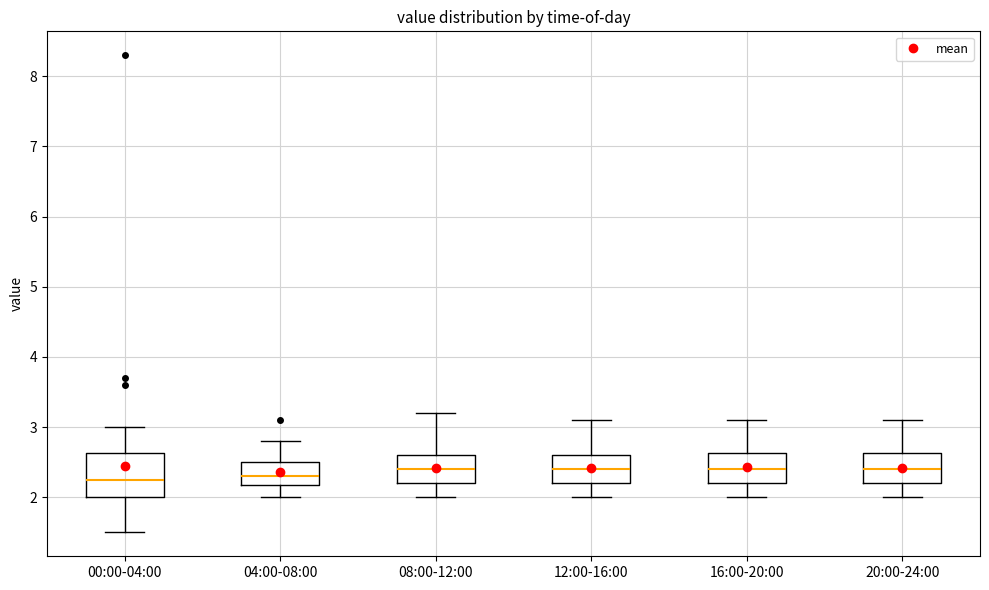

Reading left to right, read every box against the y-axis: the position of its median line, the range the box covers, and the ends of its whiskers. The values are not printed on the chart, so give them approximately, as read against the axis.

00:00-04:00: median 2.3, box 2.0 to 2.6, whiskers 1.5 to 3.0
04:00-08:00: median 2.3, box 2.2 to 2.5, whiskers 2.0 to 2.8
08:00-12:00: median 2.4, box 2.2 to 2.6, whiskers 2.0 to 3.2
12:00-16:00: median 2.4, box 2.2 to 2.6, whiskers 2.0 to 3.1
16:00-20:00: median 2.4, box 2.2 to 2.6, whiskers 2.0 to 3.1
20:00-24:00: median 2.4, box 2.2 to 2.6, whiskers 2.0 to 3.1